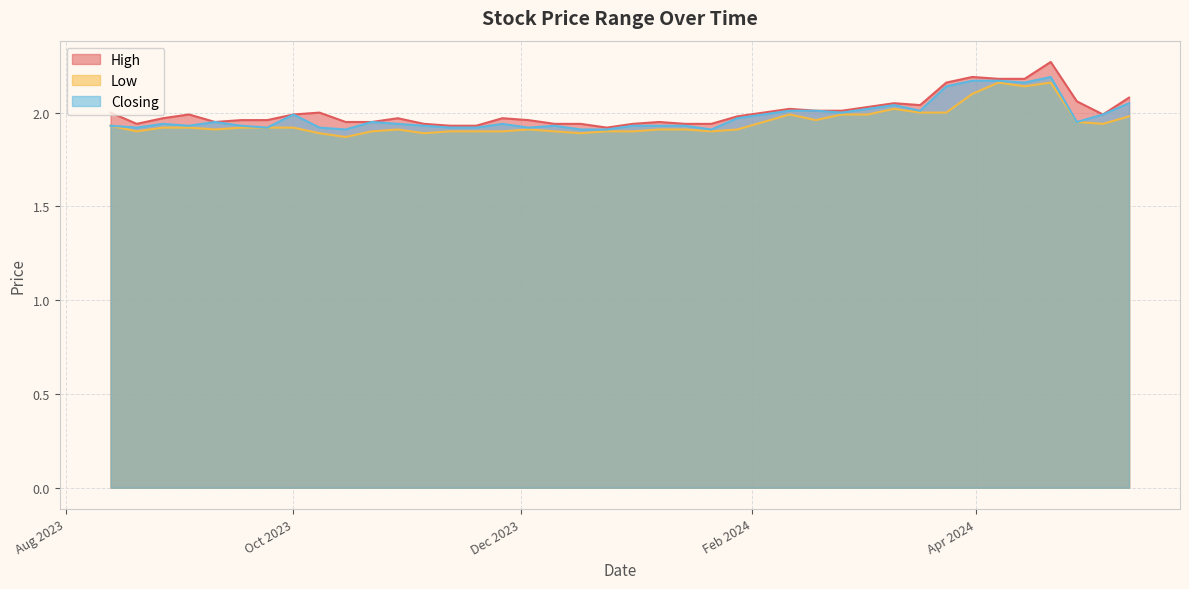

True or false: Low and High cross at least once.

False